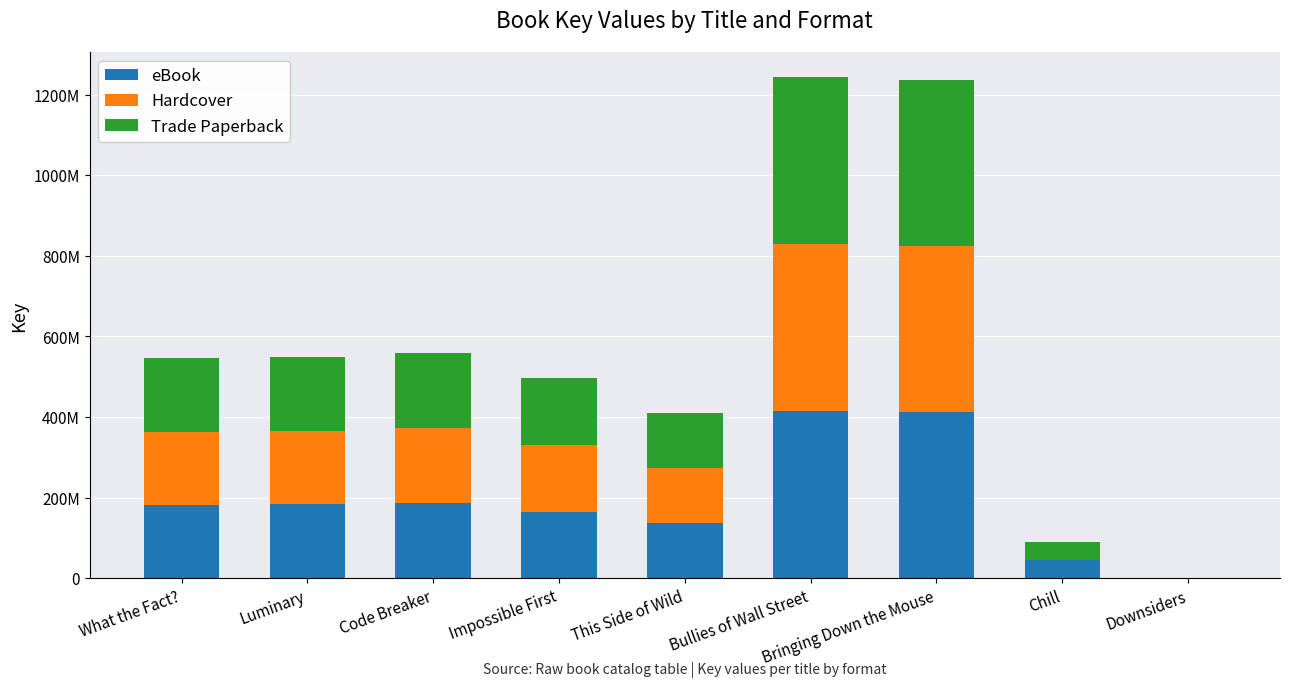

Are the bars horizontal?

No